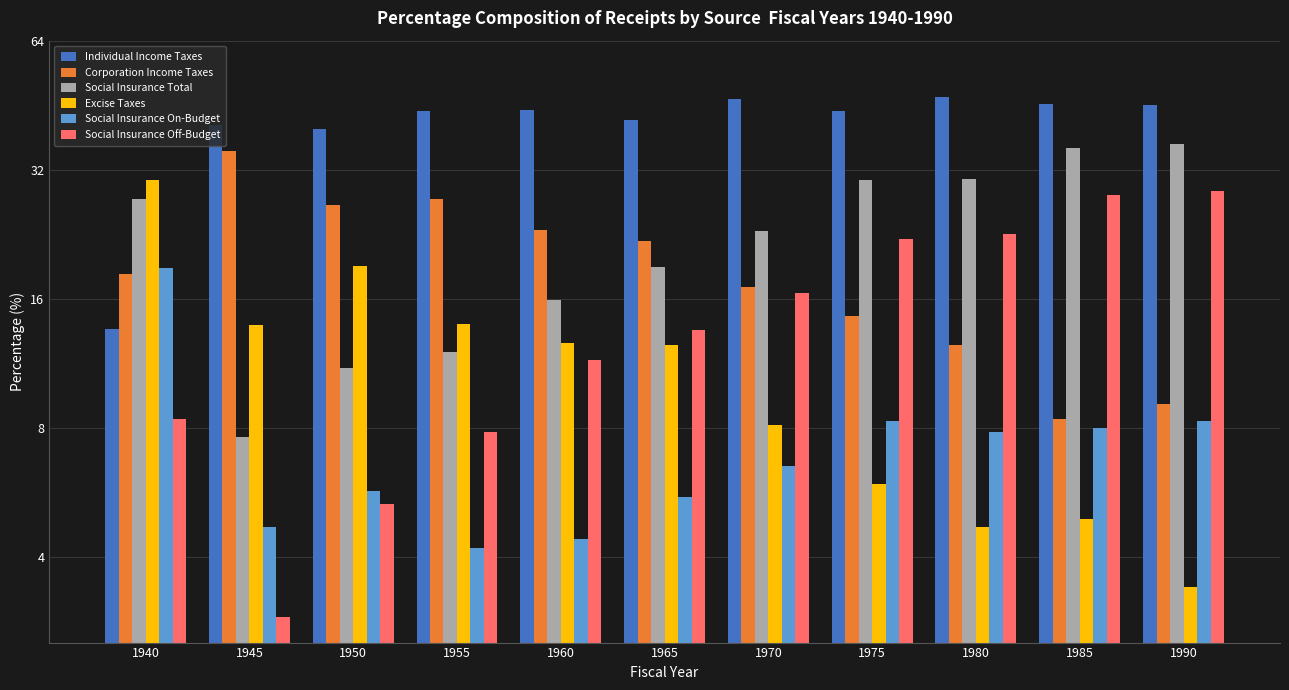

What is the greatest value displayed?

47.2